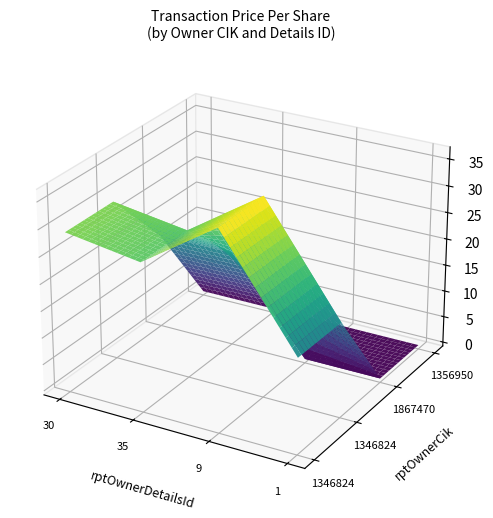

Between 1346824 and 1356950, which series saw the biggest shift?

1867470